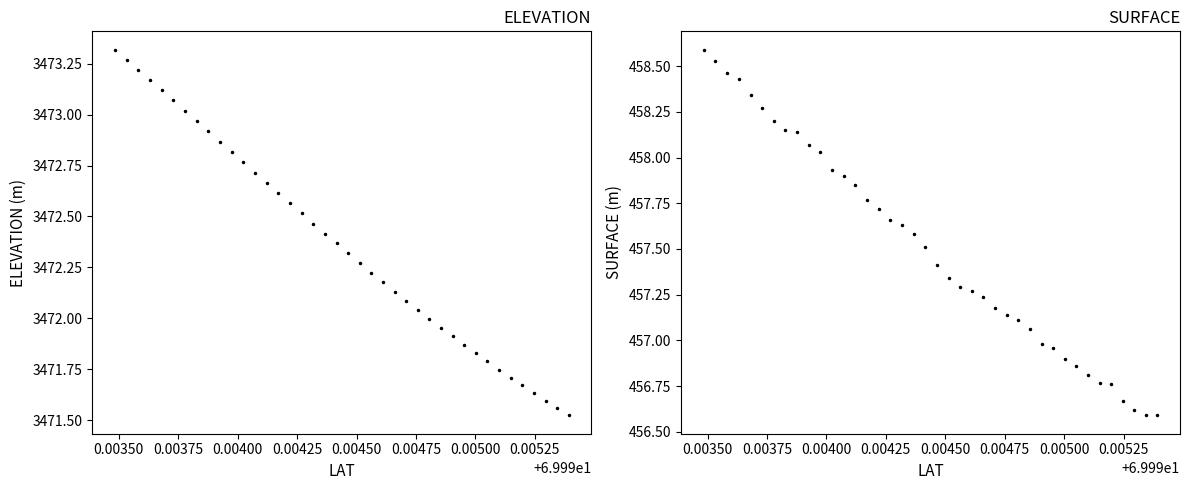

Reading left to right, extract all data points from this chart.

ELEVATION: 3473.3	3473.3	3473.2	3473.2	3473.1	3473.1	3473.0	3473.0	3472.9	3472.9	3472.8	3472.8	3472.7	3472.7	3472.6	3472.6	3472.5	3472.5	3472.4	3472.4	3472.3	3472.3	3472.2	3472.2	3472.1	3472.1	3472.0	3472.0	3472.0	3471.9	3471.9	3471.8	3471.8	3471.7	3471.7	3471.7	3471.6	3471.6	3471.6	3471.5
SURFACE: 458.6	458.5	458.5	458.4	458.3	458.3	458.2	458.1	458.1	458.1	458.0	457.9	457.9	457.9	457.8	457.7	457.7	457.6	457.6	457.5	457.4	457.3	457.3	457.3	457.2	457.2	457.1	457.1	457.1	457.0	457.0	456.9	456.9	456.8	456.8	456.8	456.7	456.6	456.6	456.6